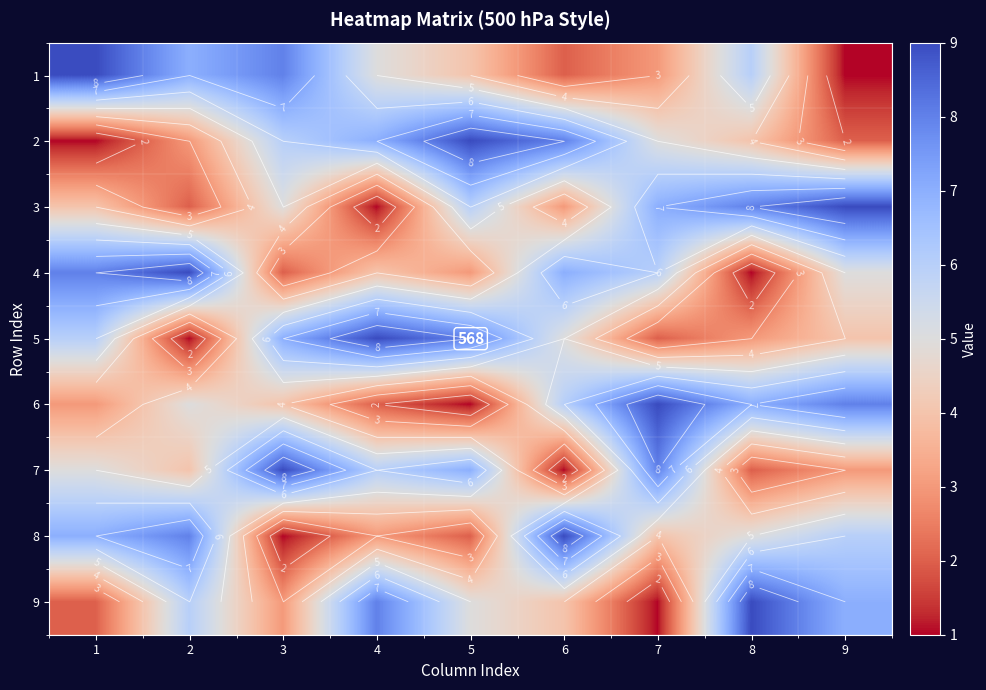

What is the difference between the highest and lowest values at 9?

8